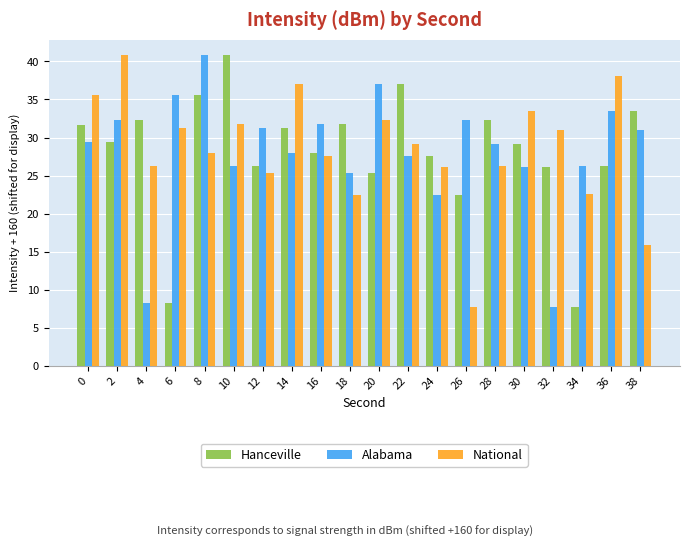

What are all the series names shown in the legend?

Hanceville, Alabama, National